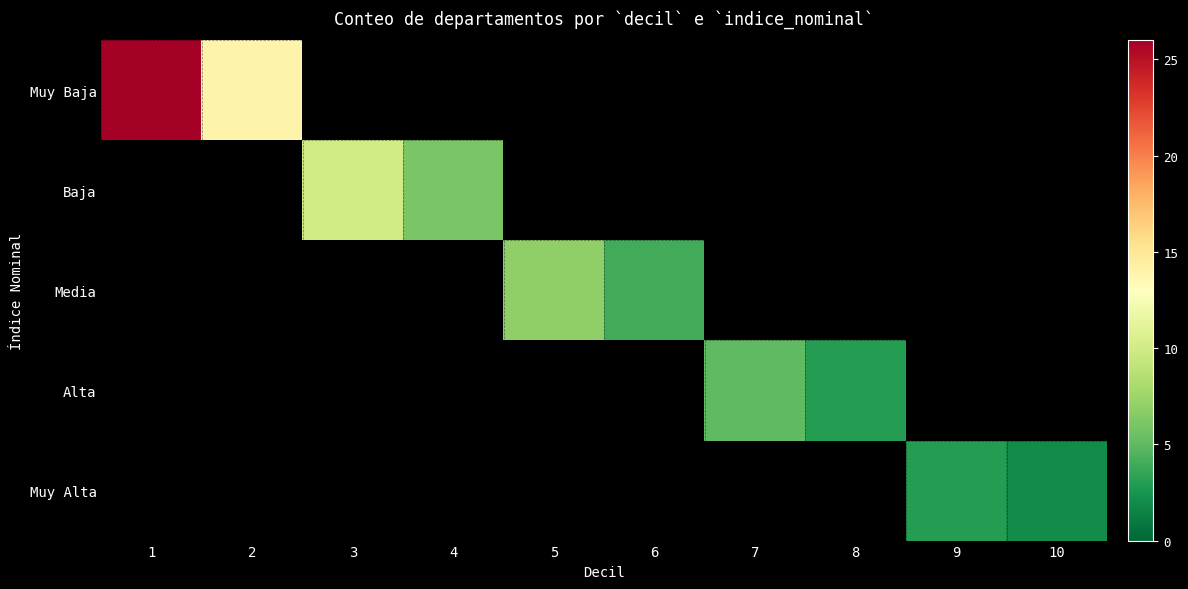

Is it true that Media equals 6.8 at 6?

False